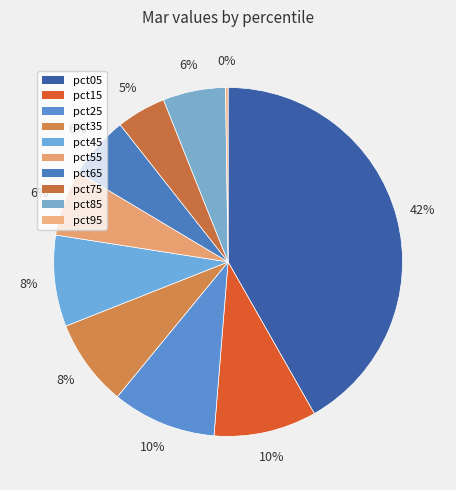

Count the number of slices in the pie.

10